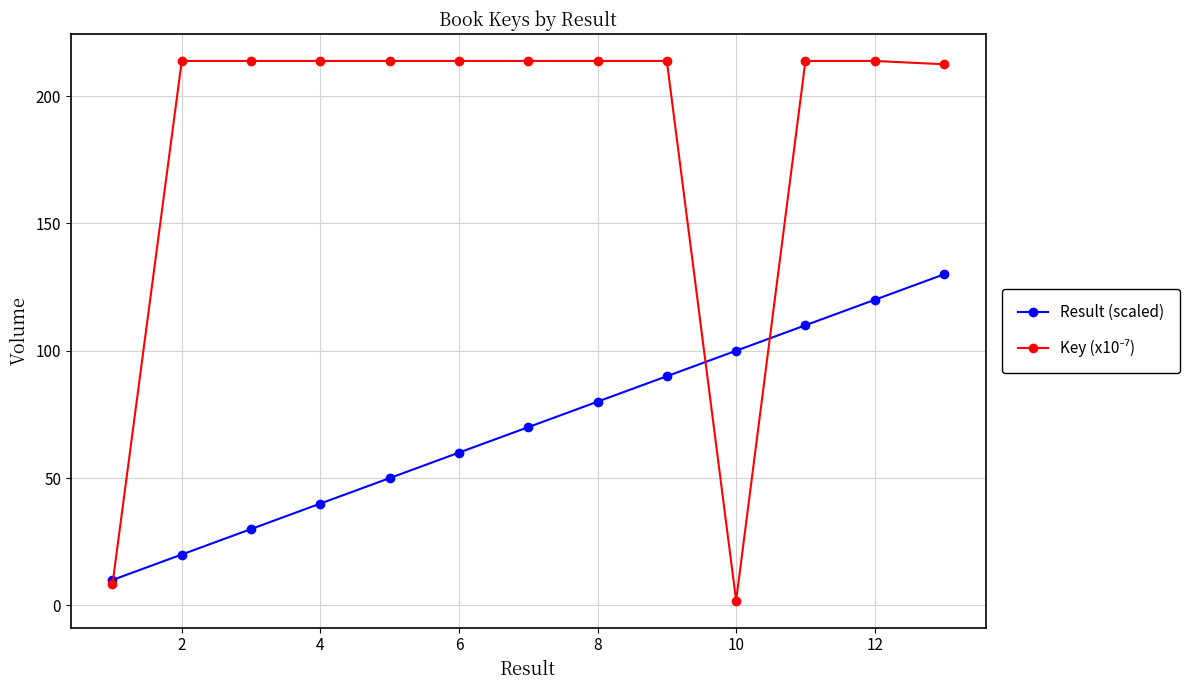

How many lines are shown in the chart?

2